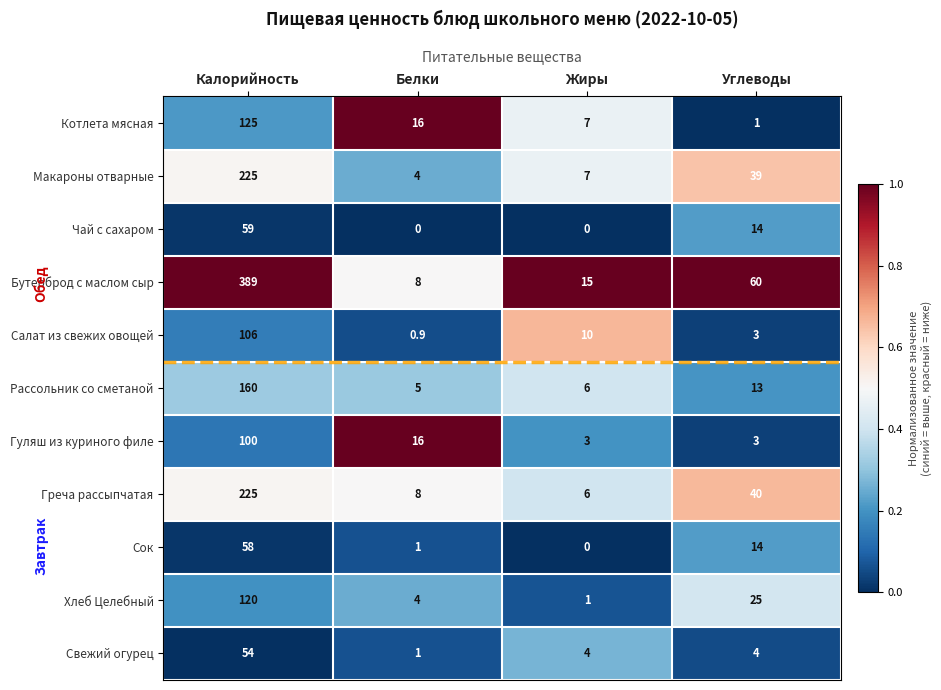

Where is Чай с сахаром nearest to the value 29?

Углеводы